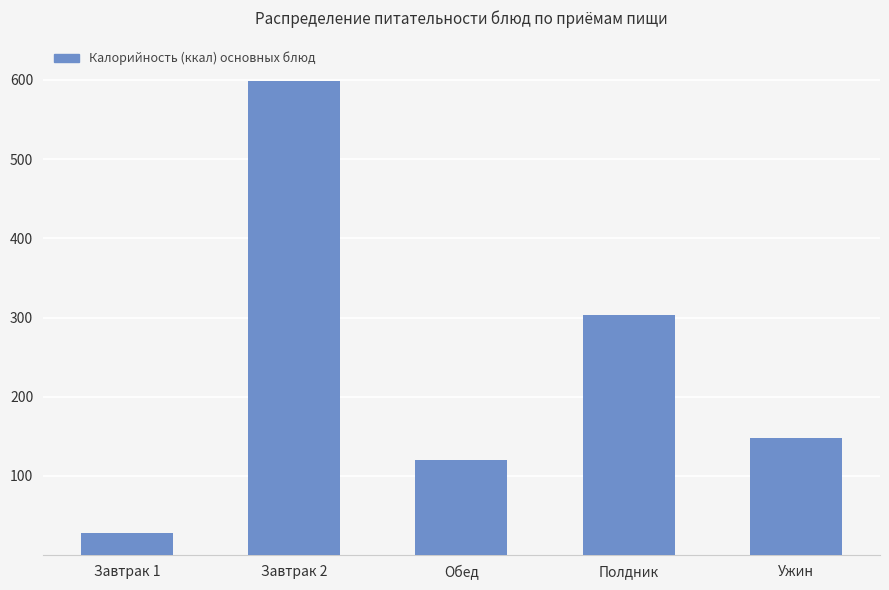

What is the change in value from Завтрак 2 to Ужин?

-451.6